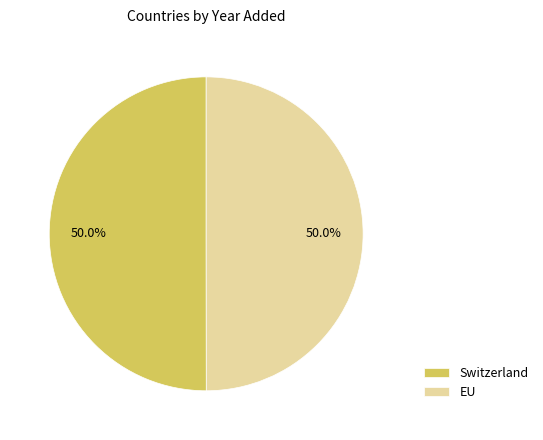

True or false: Switzerland accounts for 50% of the total.

True